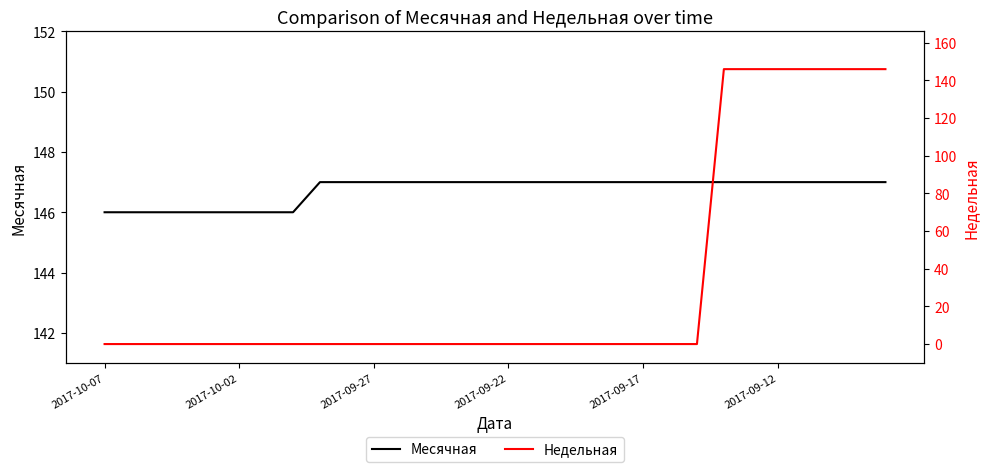

How many Месячная values are between 146 and 147?

30